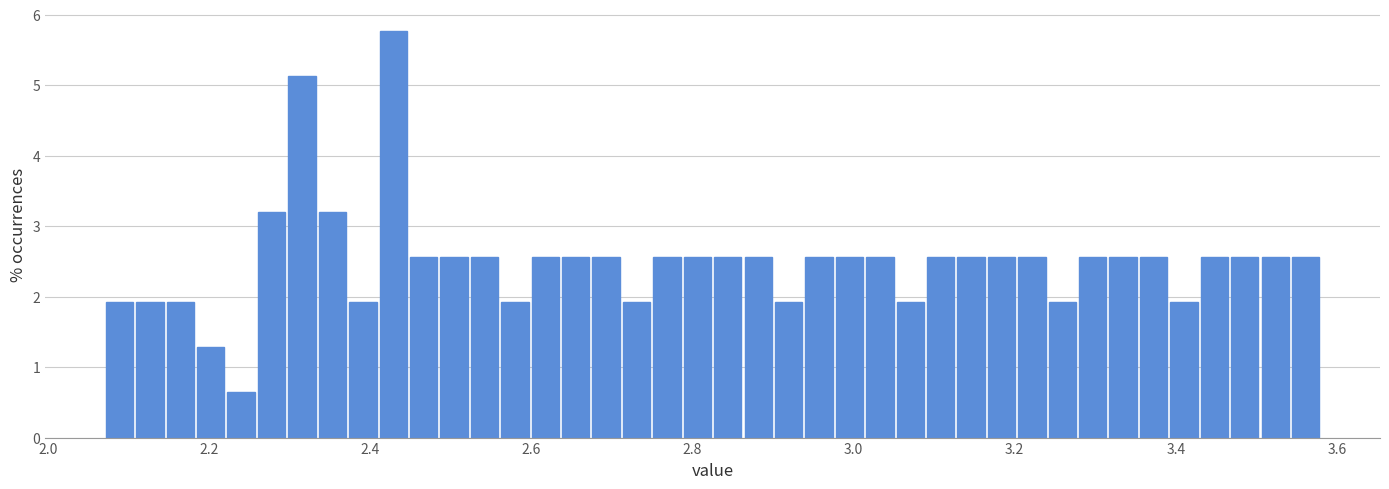

Read against the x-axis, roughly where is the centre of the tallest bar?

2.42